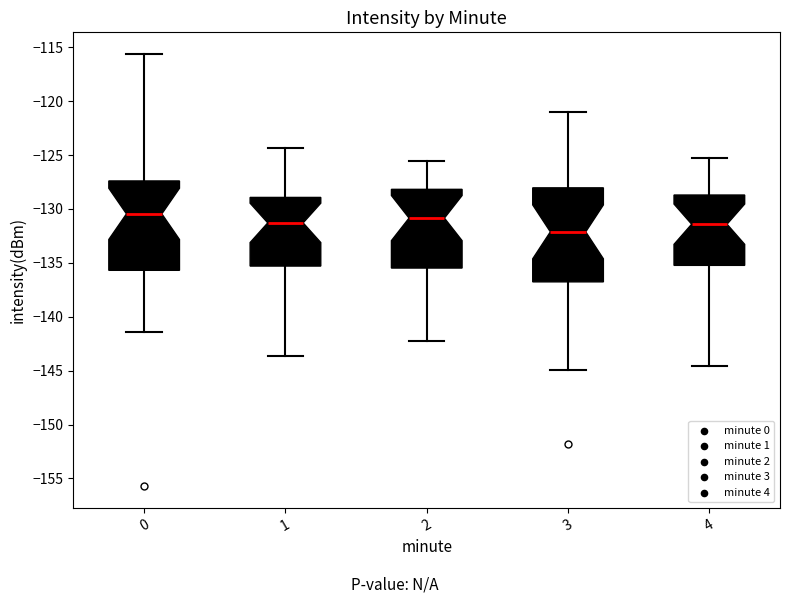

Reading left to right, transcribe this box plot: for each box, give where its median line is, the range the box spans, and where its two whiskers end, as read against the y-axis. The values are not printed on the chart, so give them approximately, as read against the axis.

0: median -130.5, box -135.5 to -127.5, whiskers -141.5 to -115.5
1: median -131.5, box -135.5 to -129.0, whiskers -143.5 to -124.5
2: median -131.0, box -135.5 to -128.0, whiskers -142.0 to -125.5
3: median -132.0, box -137.0 to -128.0, whiskers -145.0 to -121.0
4: median -131.5, box -135.0 to -128.5, whiskers -144.5 to -125.0